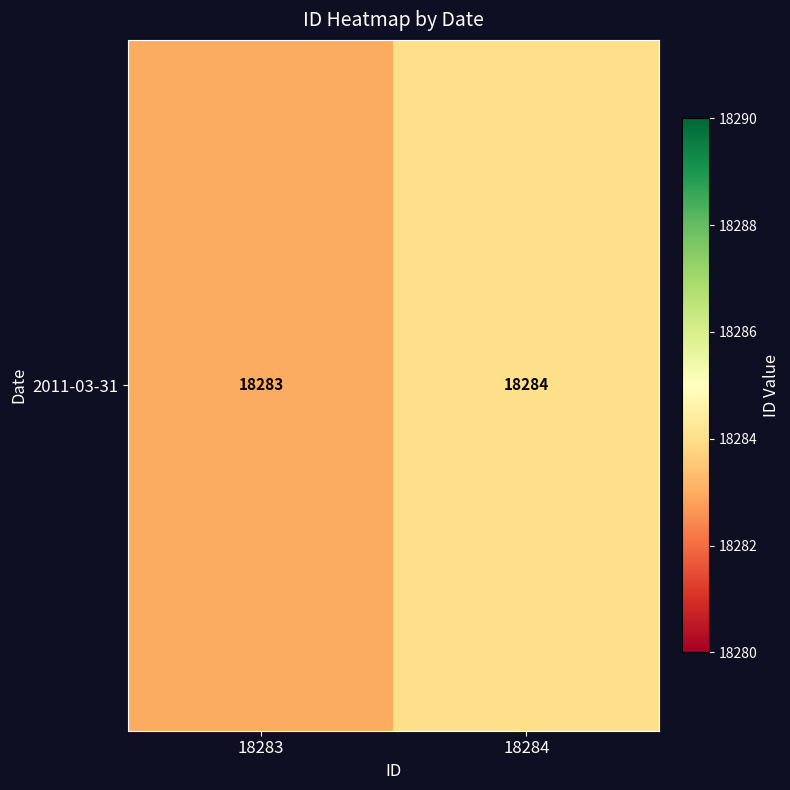

The value at 18283 is 18283. True or false?

True